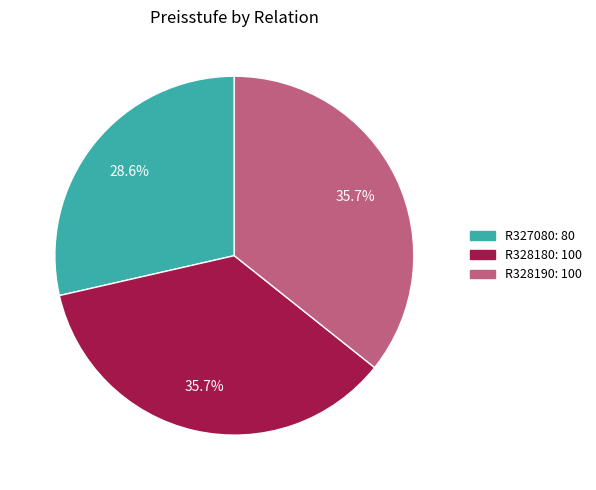

Approximately how many times larger is the value at R327080: 80 compared to R328190: 100?

0.8